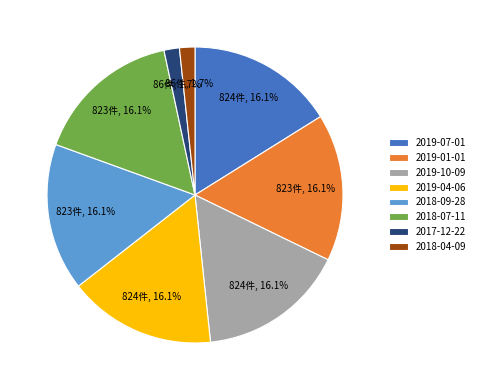

Combined, do 2019-01-01 and 2017-12-22 account for over 50%?

No